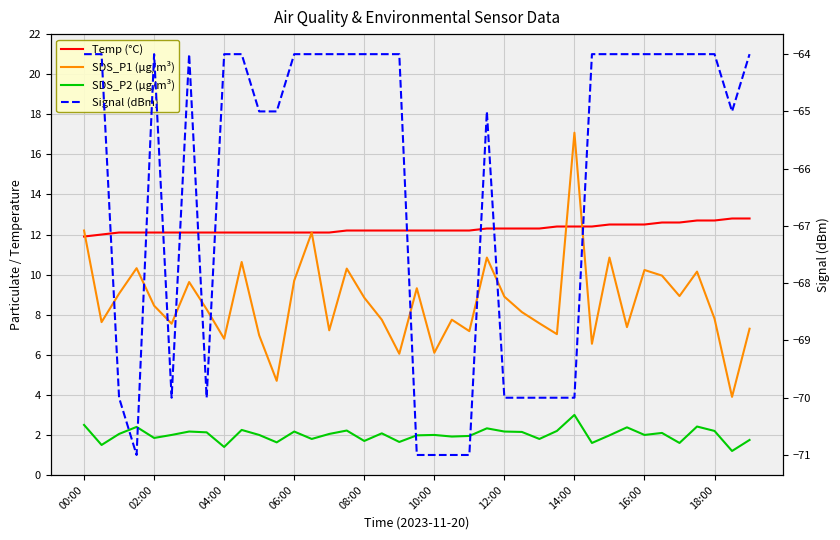

What is the minimum value shown in the chart?

-71.0